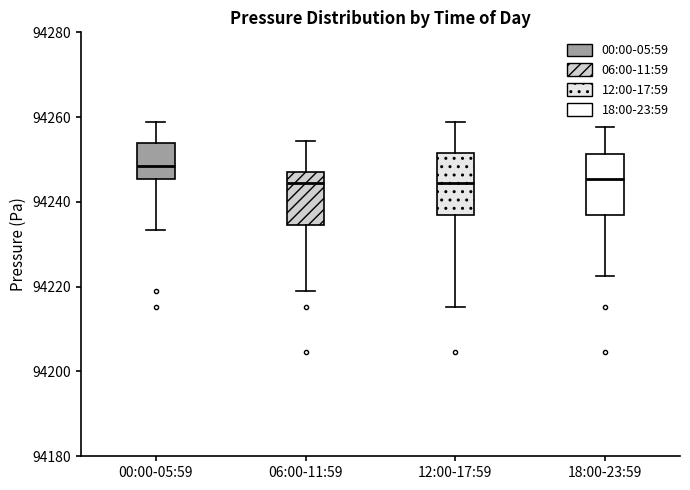

Reading left to right, transcribe this box plot: for each box, give where its median line is, the range the box spans, and where its two whiskers end, as read against the y-axis. The values are not printed on the chart, so give them approximately, as read against the axis.

00:00-05:59: median 94248, box 94246 to 94254, whiskers 94234 to 94258
06:00-11:59: median 94244, box 94234 to 94248, whiskers 94220 to 94254
12:00-17:59: median 94244, box 94236 to 94252, whiskers 94216 to 94258
18:00-23:59: median 94246, box 94236 to 94252, whiskers 94222 to 94258